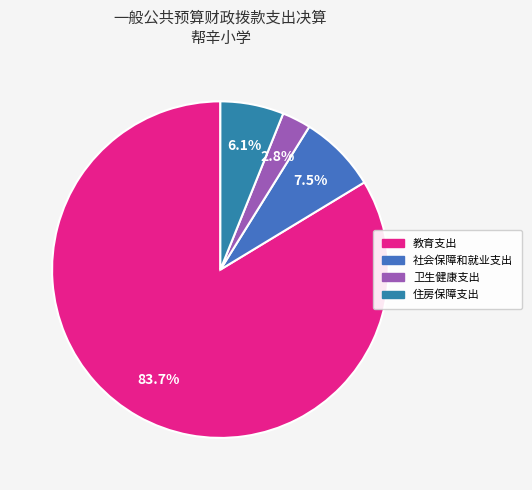

What is the total percentage of 教育支出 and 社会保障和就业支出?

91.1%